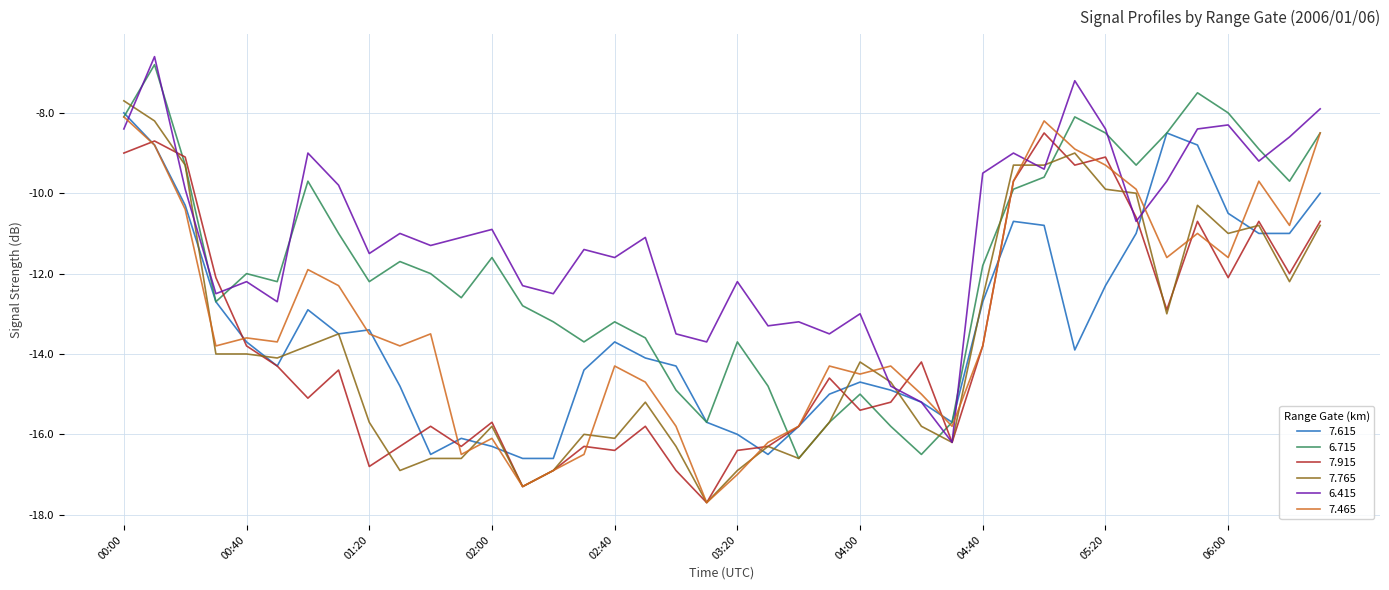

What is the highest value of the 7.765 series?

-7.7